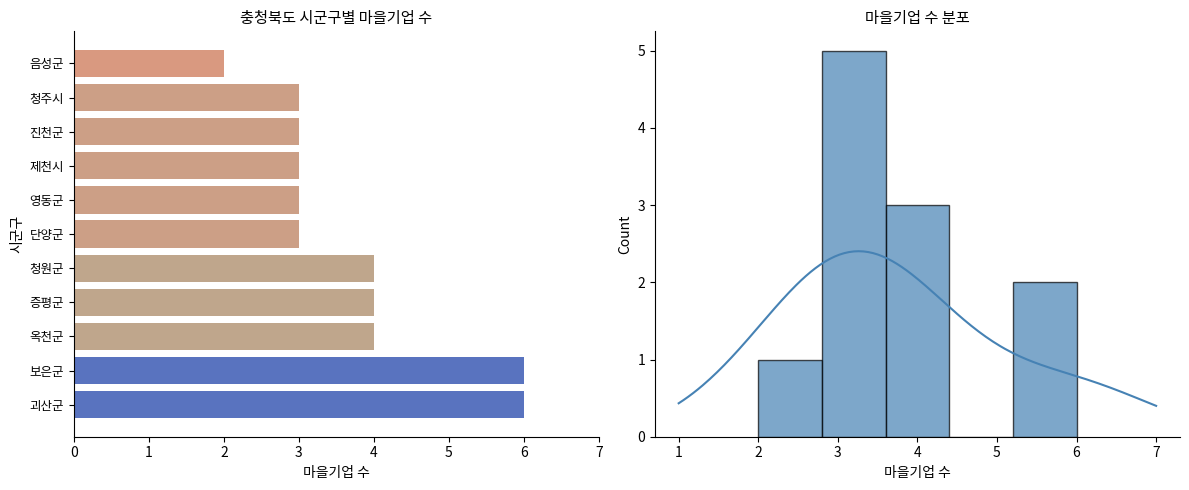

Reading left to right, transcribe all the data shown in this chart.

괴산군=6	단양군=3	보은군=6	영동군=3	옥천군=4	음성군=2	제천시=3	증평군=4	진천군=3	청원군=4	청주시=3